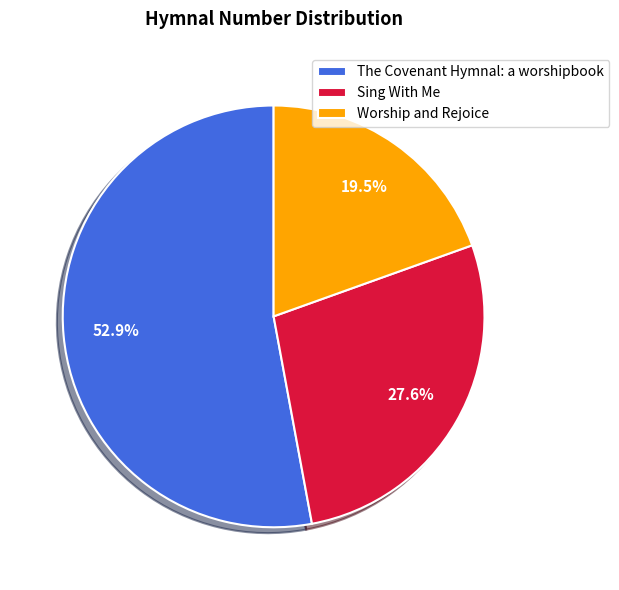

Is it true that The Covenant Hymnal: a worshipbook is 65% of the pie?

False